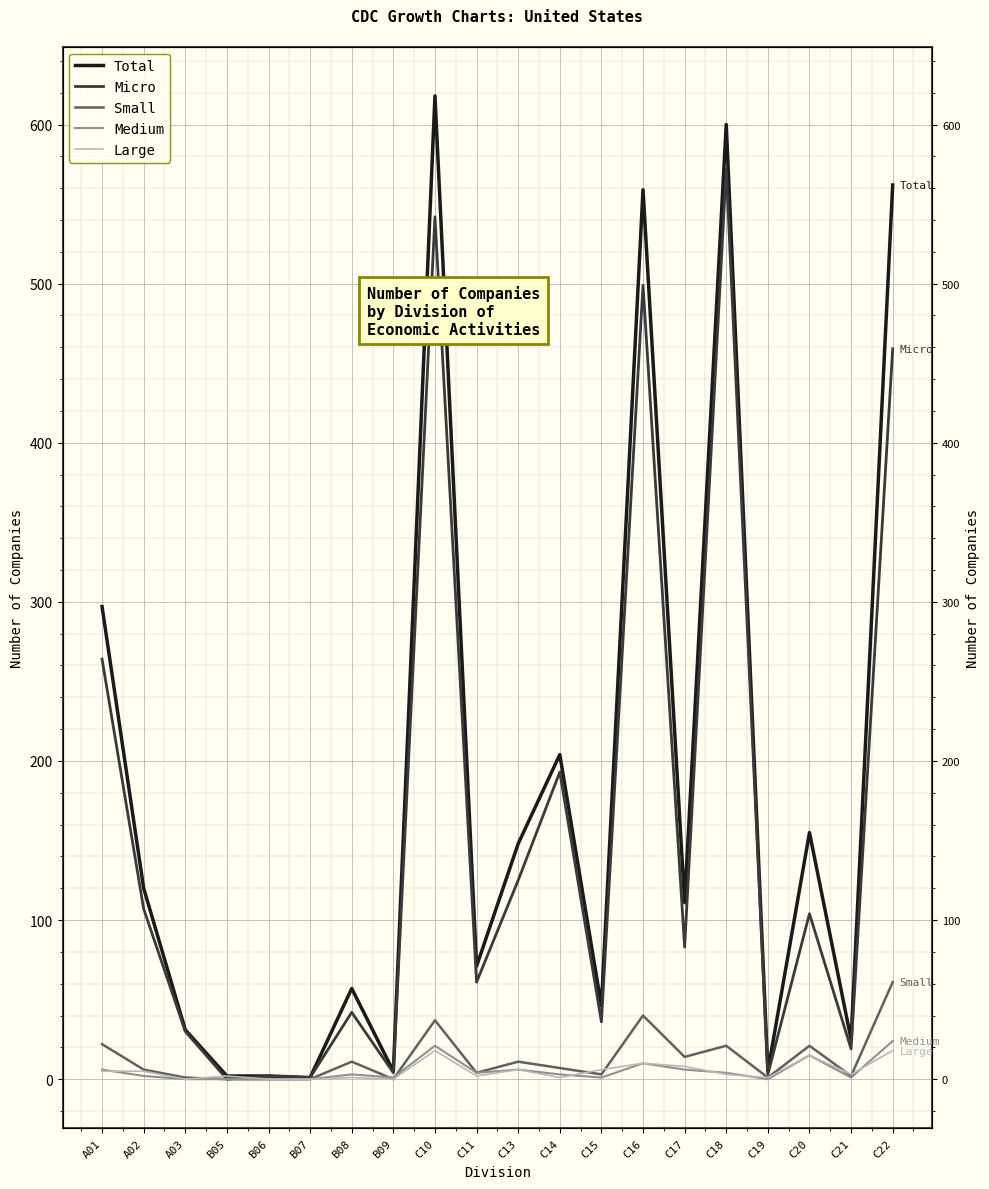

After their last crossing, which series has the higher values: Large or Micro?

Micro